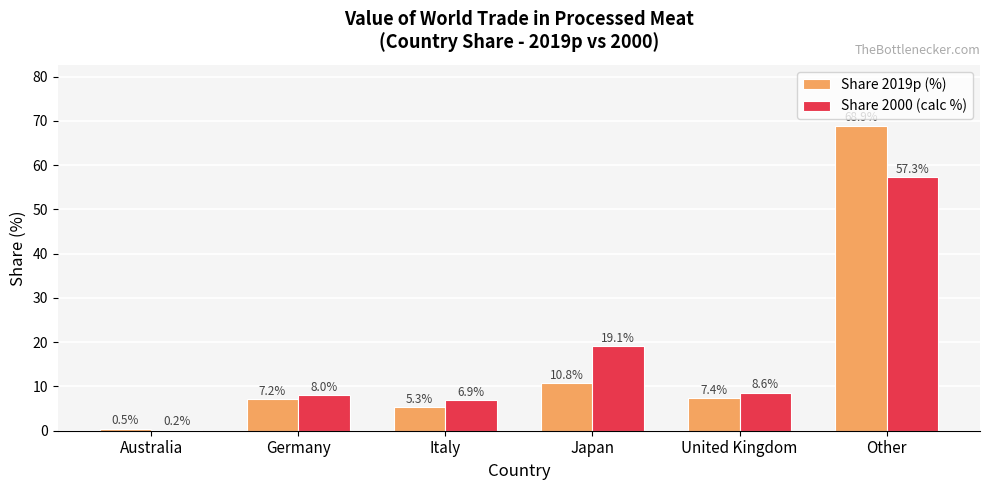

The Share 2019p (%) series shows 2.4 at Japan. True or false?

False